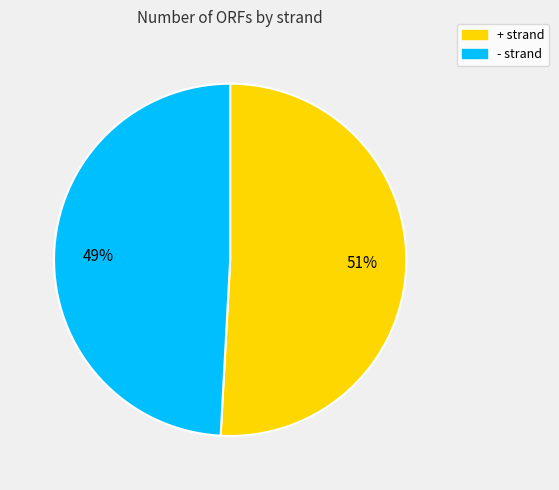

Rank the categories by value from lowest to highest.

-, +